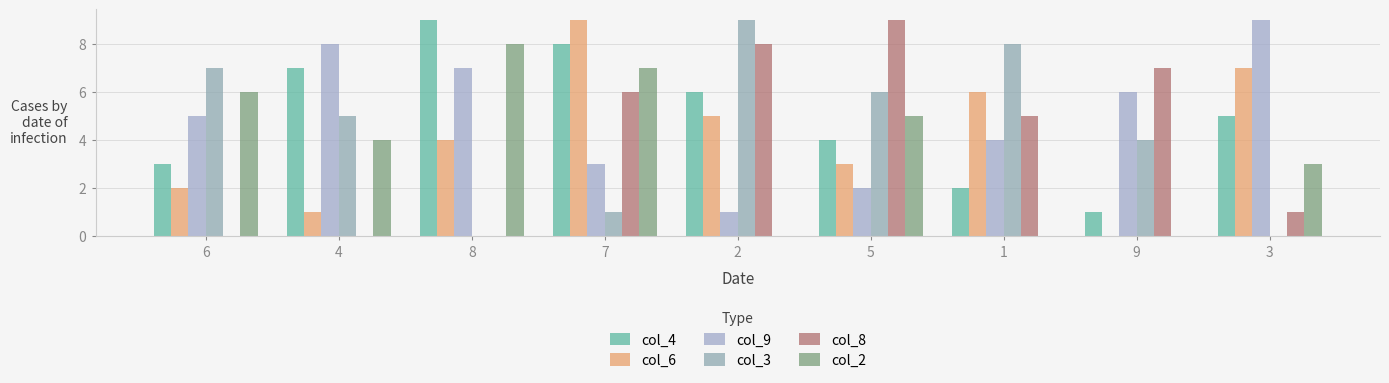

Is the value of col_3 at 4 greater than the value of col_4 at 2?

No